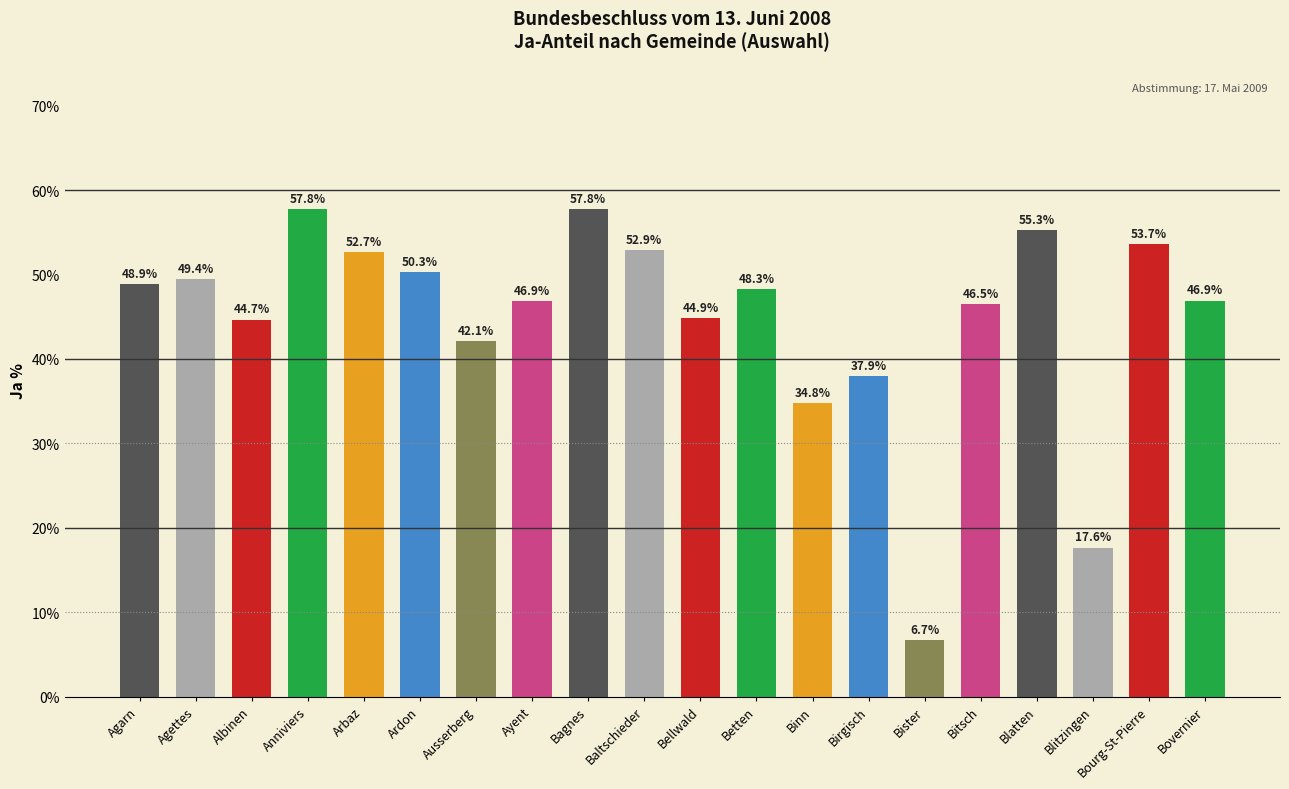

Which has a higher value, Agettes or Baltschieder?

Baltschieder